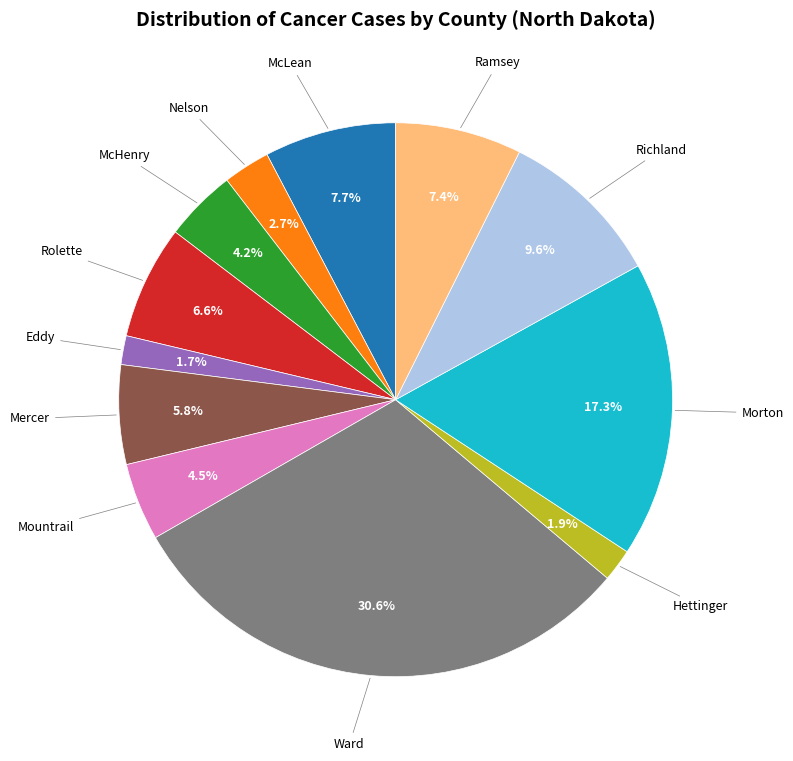

Which category has the biggest portion of the pie?

Ward